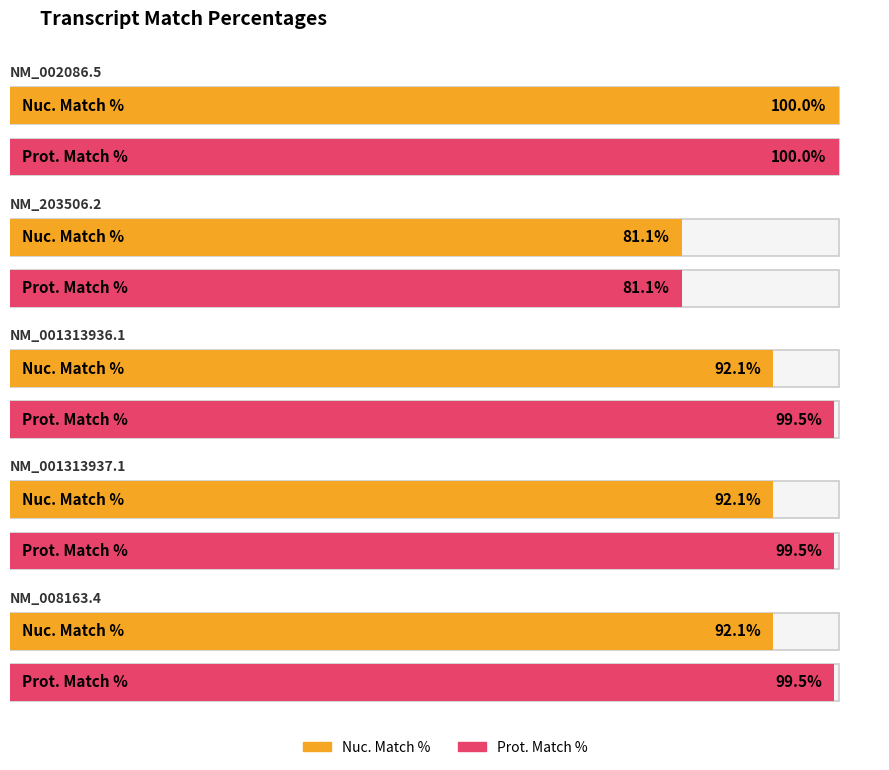

Rank the categories by Prot. Match % value from lowest to highest.

NM_203506.2, NM_001313936.1, NM_001313937.1, NM_008163.4, NM_002086.5